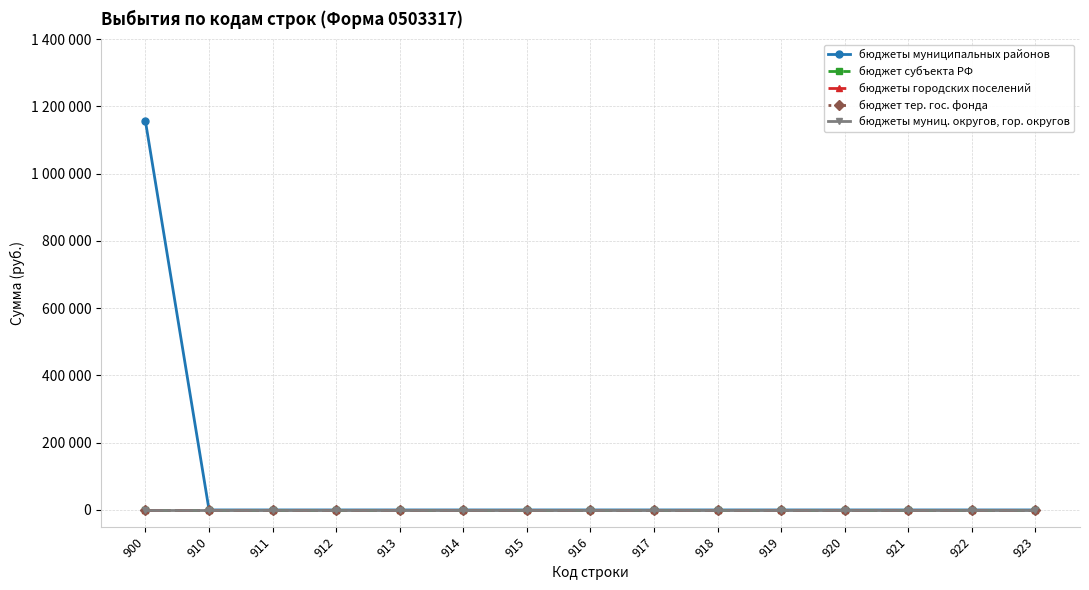

Which series has the largest range (max minus min)?

бюджеты муниципальных районов